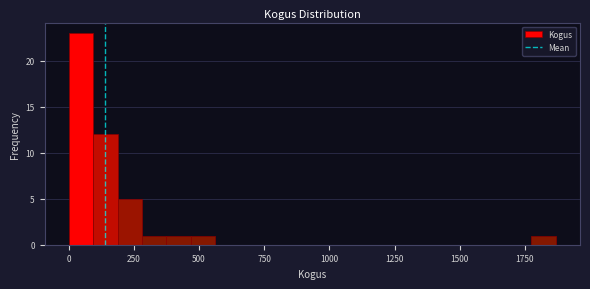

Around what value on the x-axis is the tallest bar? Give the approximate position of its centre, as read against the axis.

50